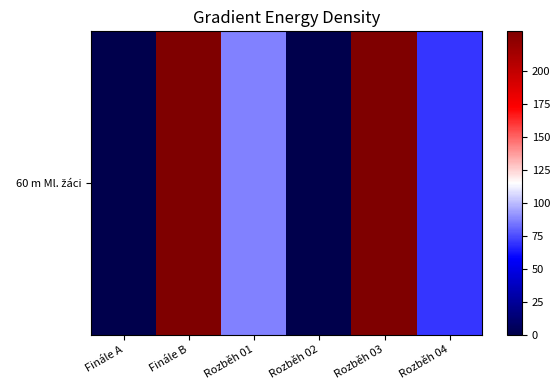

What is the difference between the maximum and minimum values?

321